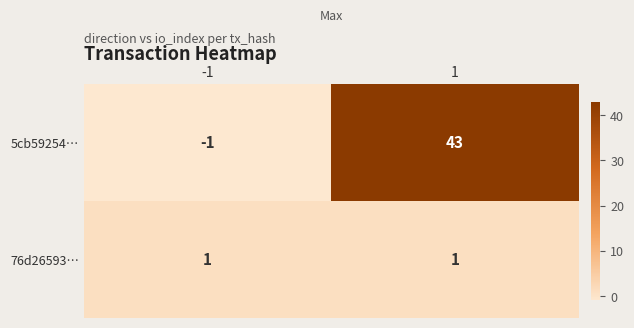

At -1, list the series in order from smallest to largest.

5cb59254…, 76d26593…